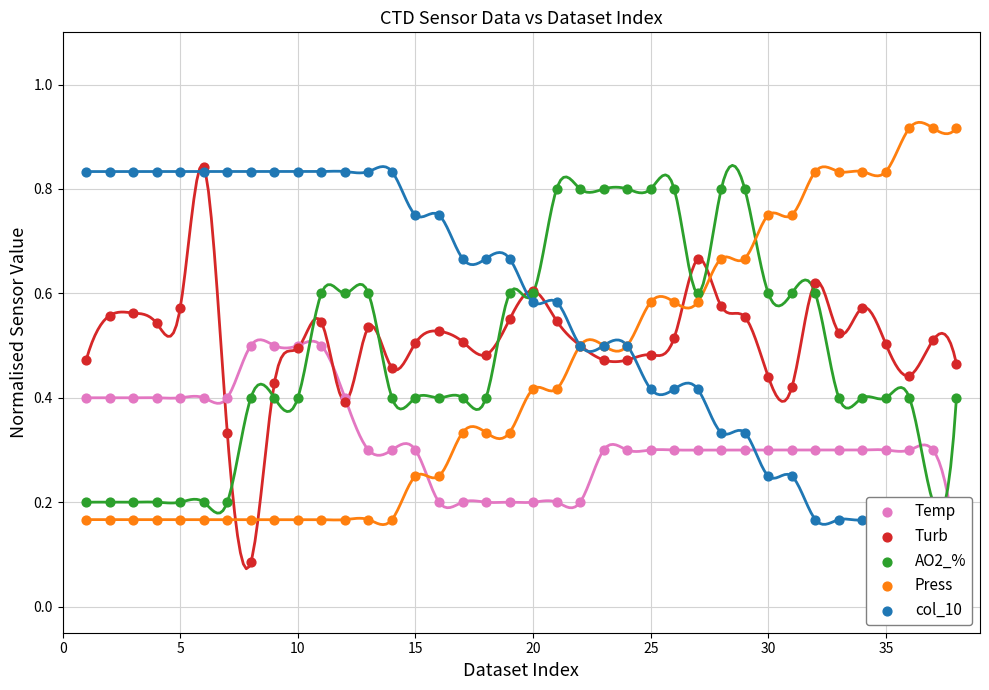

At how many categories does at least one series exceed 0?

38